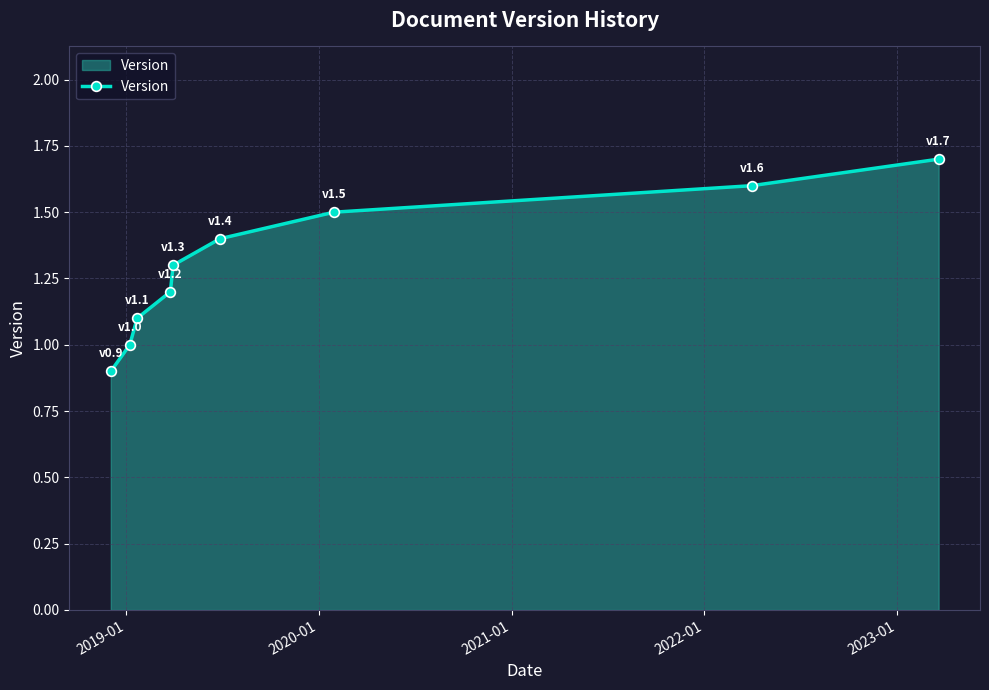

How many values are between 1 and 2?

8